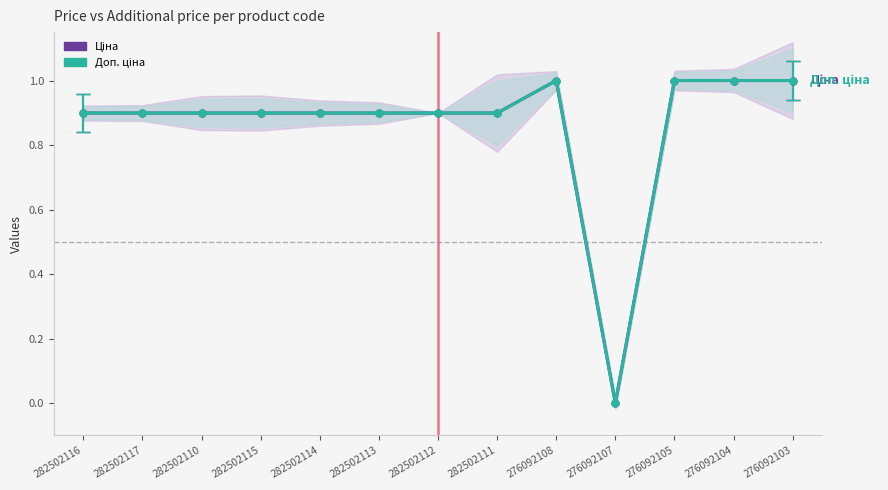

How many values in the Ціна series exceed 0?

12